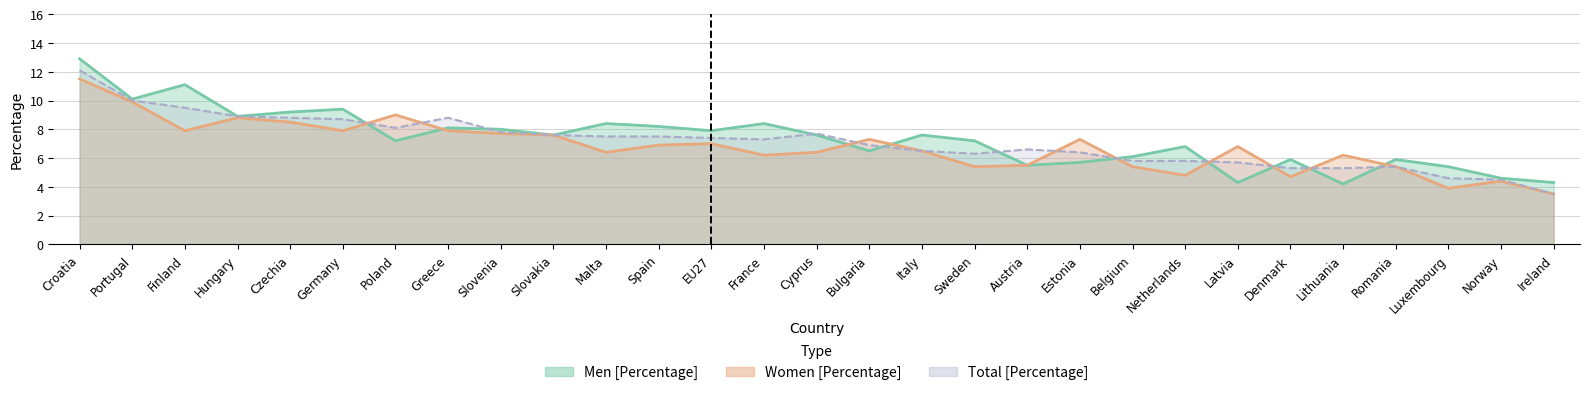

What is the label of the 19th point from the left?

Austria